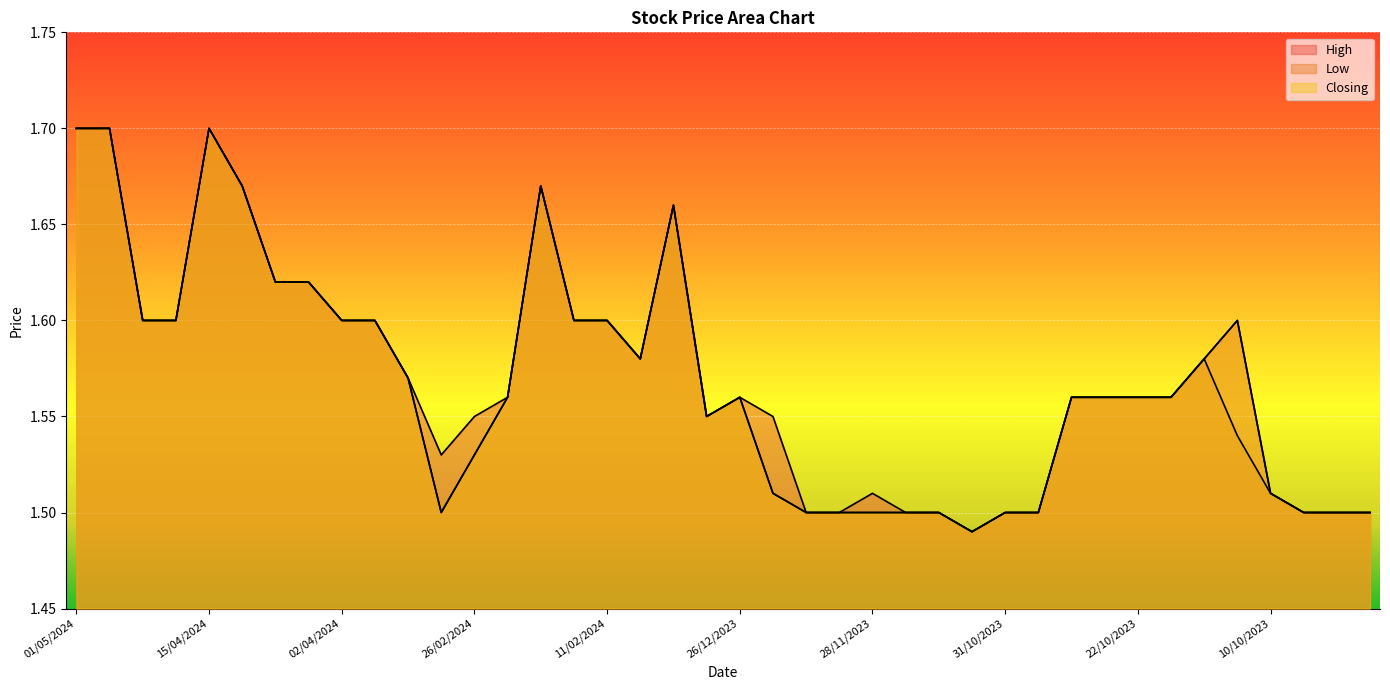

At which label does High reach its peak?

01/05/2024